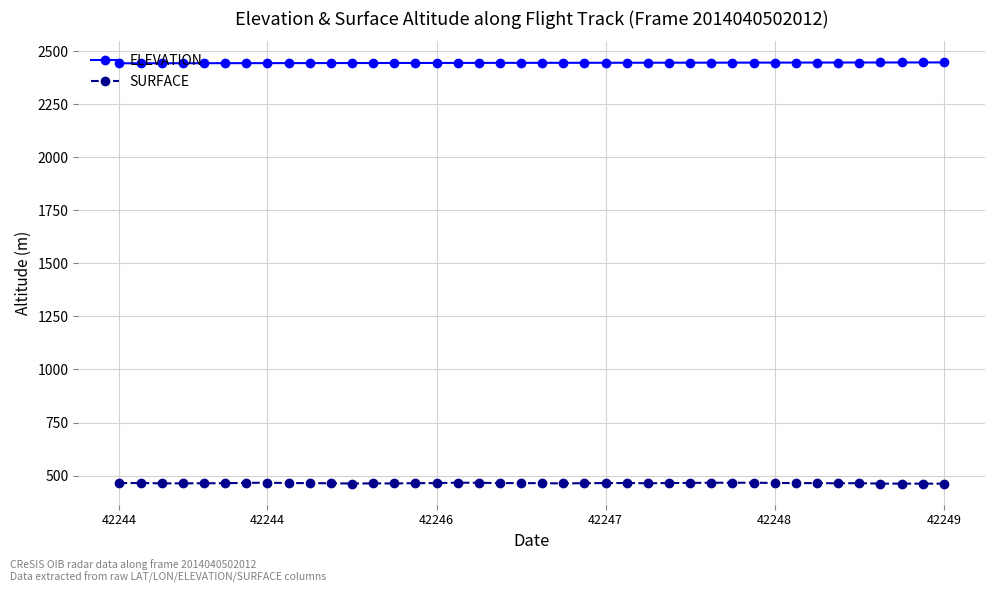

Which series has the largest total across all categories?

ELEVATION